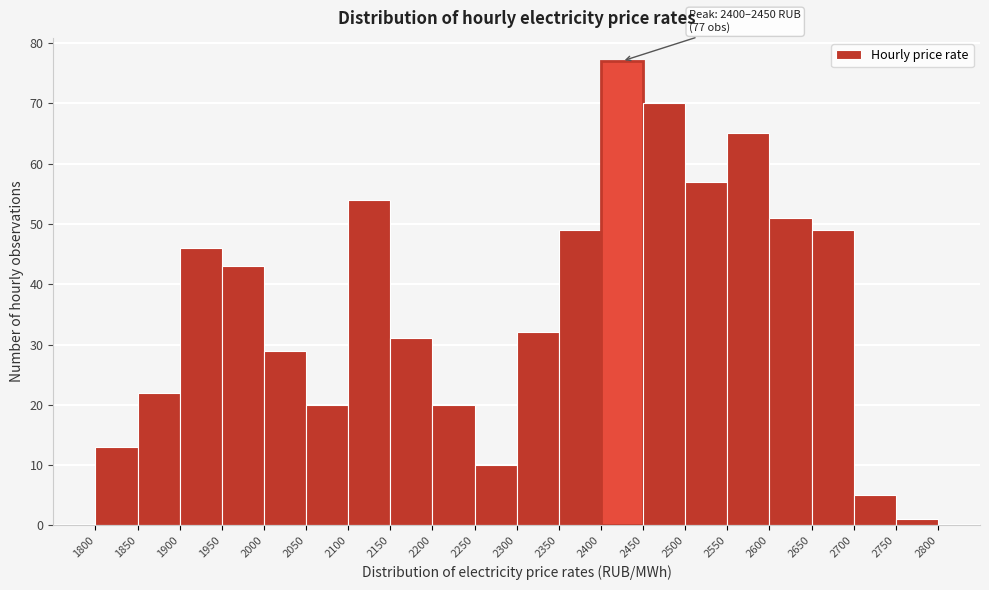

Over which range of the x-axis is the bar tallest?

2400 to 2450